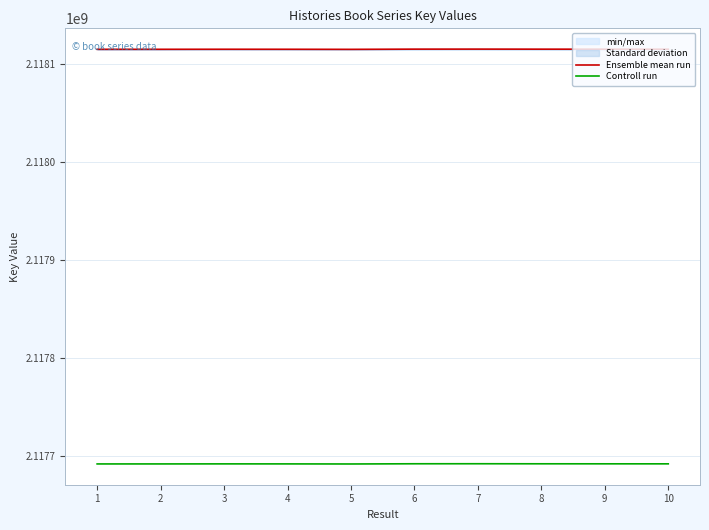

Reading right to left, what are all the values shown in this chart?

Ensemble mean run: 10=2118115234.0	9=2118115261.0	8=2118115288.0	7=2118115340.0	6=2118115314.0	5=2118115100.0	4=2118115180.0	3=2118115206.0	2=2118115154.0	1=2118115141.0
Controll run: 10=2117691611.0	9=2117691637.9	8=2117691664.9	7=2117691716.9	6=2117691690.9	5=2117691477.0	4=2117691557.0	3=2117691583.0	2=2117691531.0	1=2117691518.0